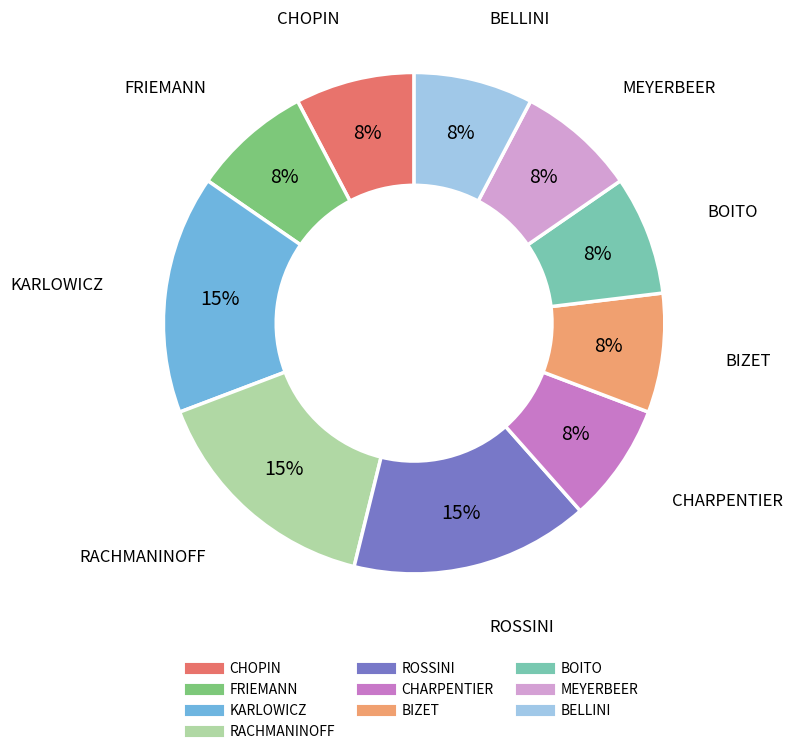

How many slices are in this pie chart?

10